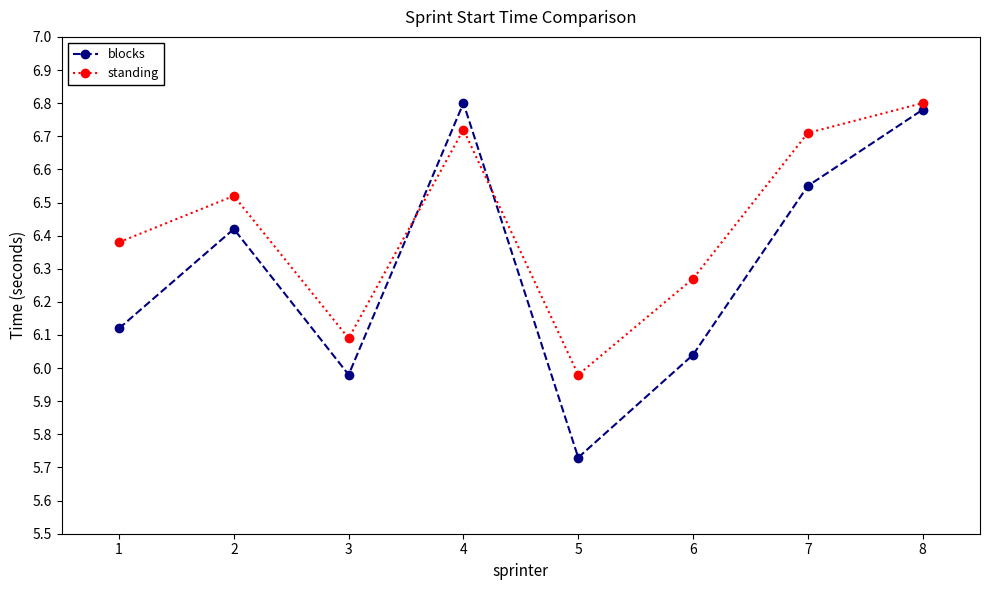

Which series has the largest range (max minus min)?

blocks